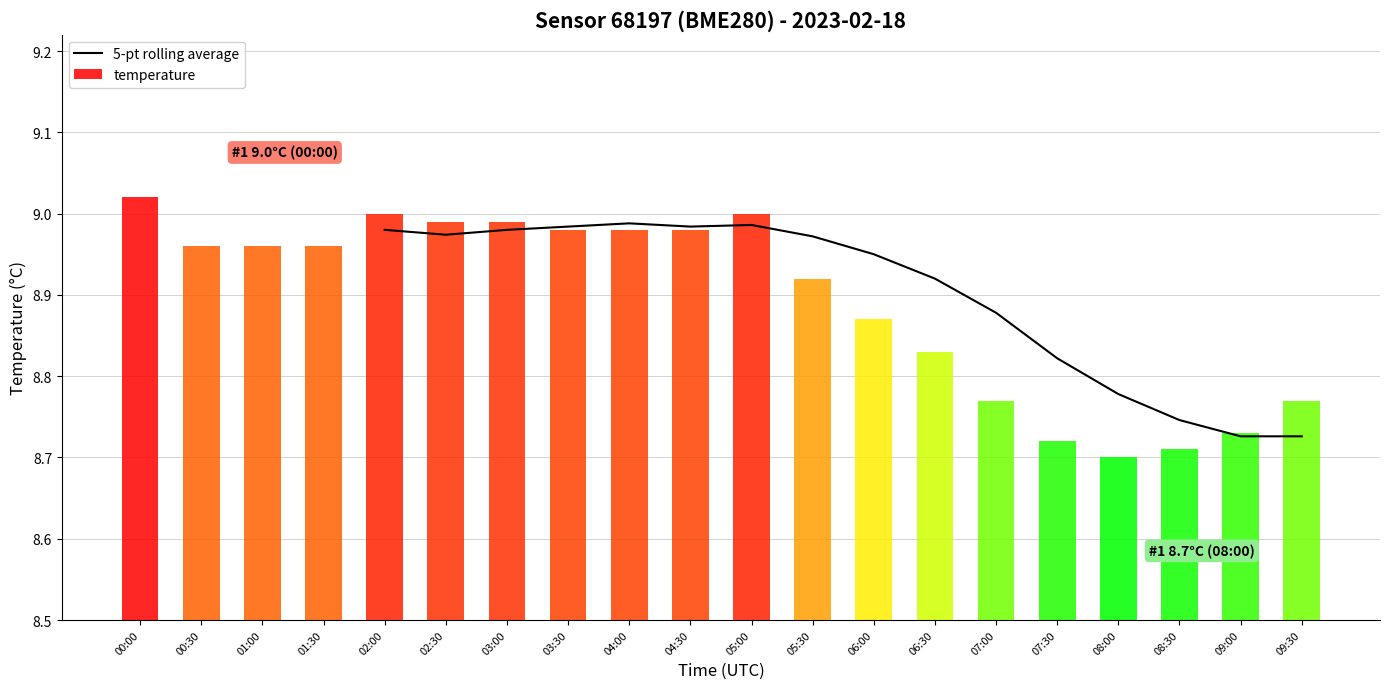

How many values are between 8 and 9?

16